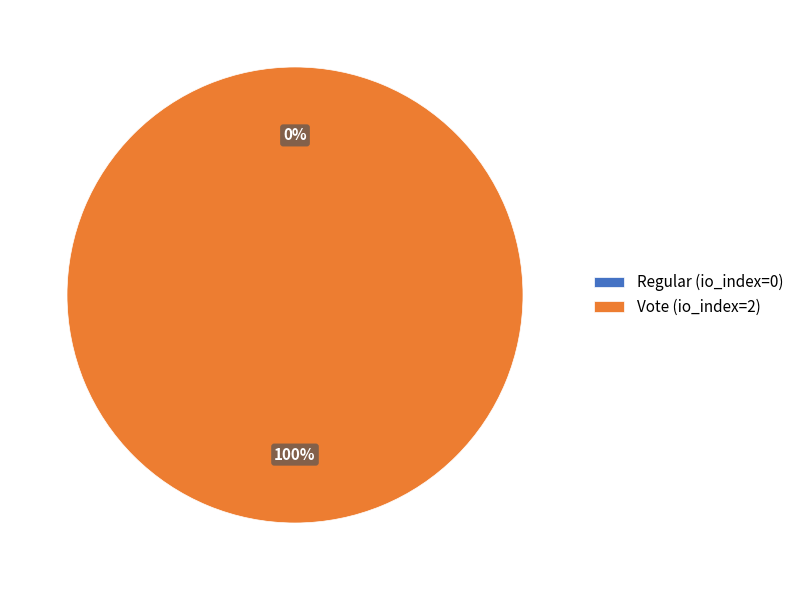

How many segments does this pie chart have?

2